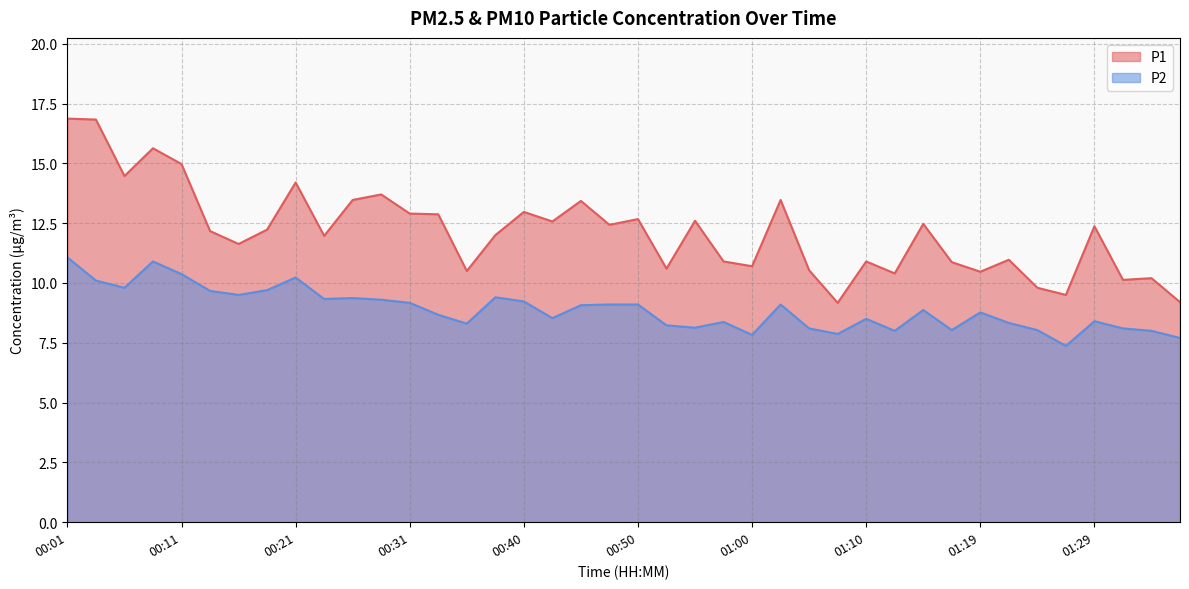

What is the average value of the P2 series?

8.9